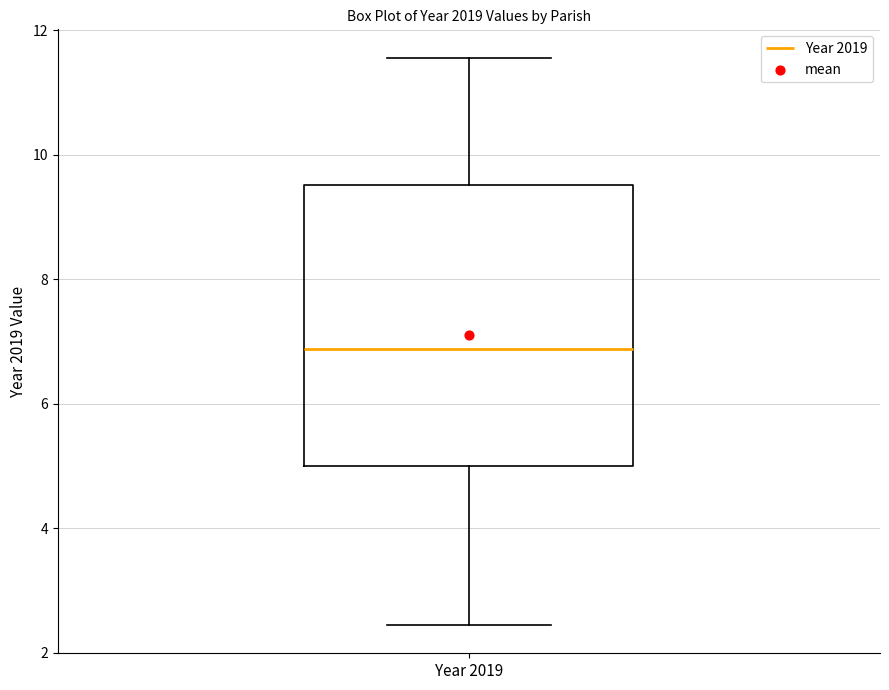

Where is the upper edge of the box for Year 2019 on the y-axis? The values are not printed on the chart, so give them approximately, as read against the axis.

9.6